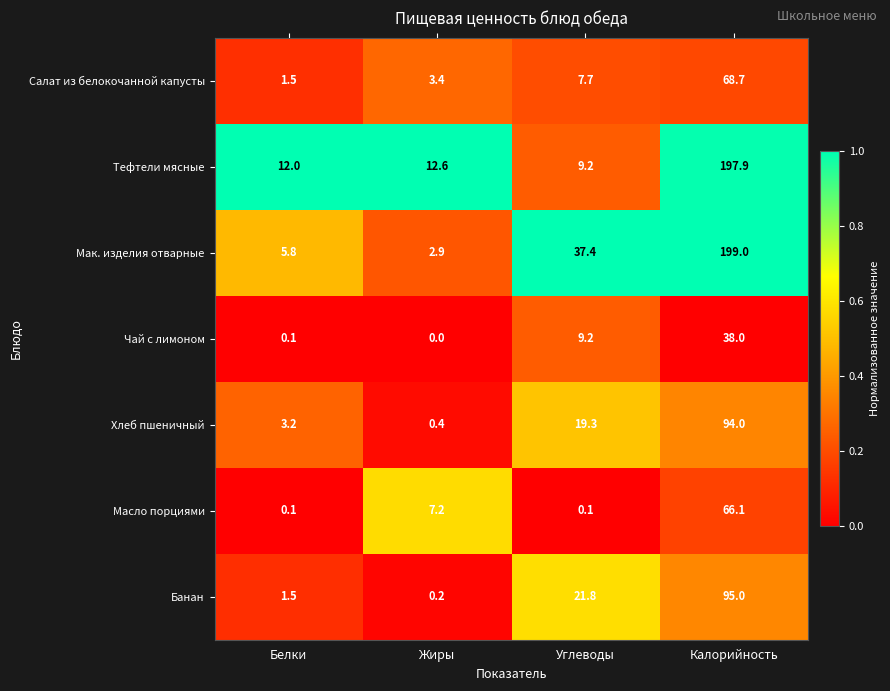

Reading right to left, extract all data points from this chart.

Салат из белокочанной капусты: Калорийность=68.7	Углеводы=7.7	Жиры=3.4	Белки=1.5
Тефтели мясные: Калорийность=197.9	Углеводы=9.2	Жиры=12.6	Белки=12.0
Мак. изделия отварные: Калорийность=199.0	Углеводы=37.4	Жиры=2.9	Белки=5.8
Чай с лимоном: Калорийность=38.0	Углеводы=9.2	Жиры=0.0	Белки=0.1
Хлеб пшеничный: Калорийность=94.0	Углеводы=19.3	Жиры=0.4	Белки=3.2
Масло порциями: Калорийность=66.1	Углеводы=0.1	Жиры=7.2	Белки=0.1
Банан: Калорийность=95.0	Углеводы=21.8	Жиры=0.2	Белки=1.5